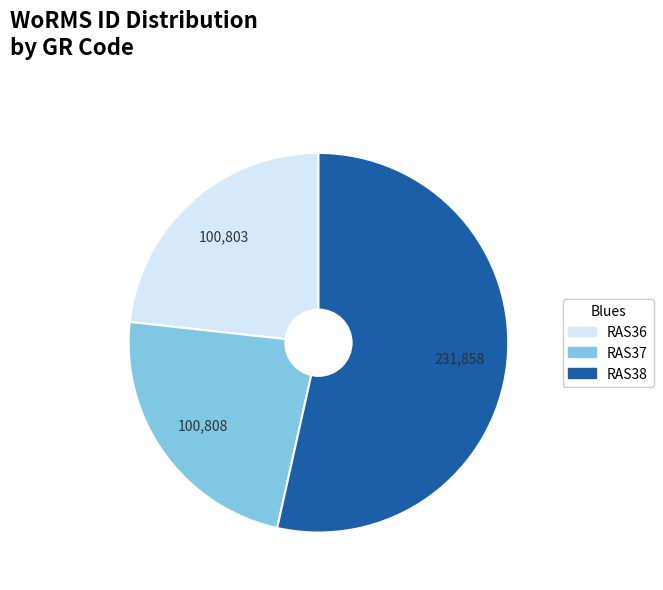

Is there any slice that represents more than half of the pie?

Yes